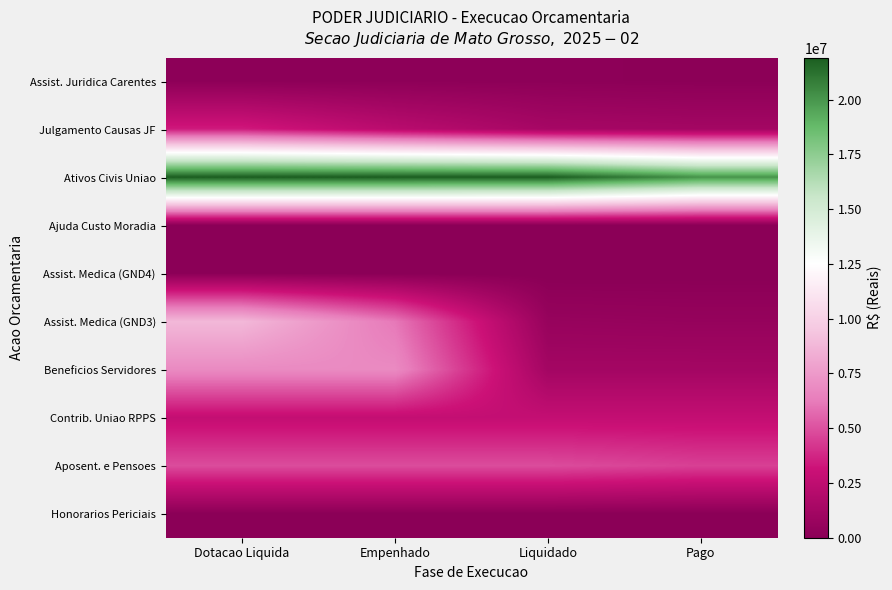

Reading left to right, transcribe all the data shown in this chart.

Assist. Juridica Carentes: Dotacao Liquida=153004.0	Empenhado=152878.7	Liquidado=152878.5	Pago=103087.5
Julgamento Causas JF: Dotacao Liquida=3430646.0	Empenhado=2270609.3	Liquidado=1367586.1	Pago=1211111.8
Ativos Civis Uniao: Dotacao Liquida=21917228.6	Empenhado=21917228.6	Liquidado=21889042.2	Pago=20056095.9
Ajuda Custo Moradia: Dotacao Liquida=37862.0	Empenhado=37862.0	Liquidado=13293.6	Pago=13293.6
Assist. Medica (GND4): Dotacao Liquida=75000.0	Empenhado=0.0	Liquidado=0.0	Pago=0.0
Assist. Medica (GND3): Dotacao Liquida=8810590.0	Empenhado=6144061.0	Liquidado=616977.2	Pago=541952.8
Beneficios Servidores: Dotacao Liquida=6840366.4	Empenhado=6840366.4	Liquidado=1224097.6	Pago=1224097.6
Contrib. Uniao RPPS: Dotacao Liquida=2748667.5	Empenhado=2748667.5	Liquidado=2748667.5	Pago=2748667.5
Aposent. e Pensoes: Dotacao Liquida=4860660.9	Empenhado=4860660.9	Liquidado=4860660.9	Pago=4507356.8
Honorarios Periciais: Dotacao Liquida=38869.5	Empenhado=38869.5	Liquidado=38869.5	Pago=38869.5